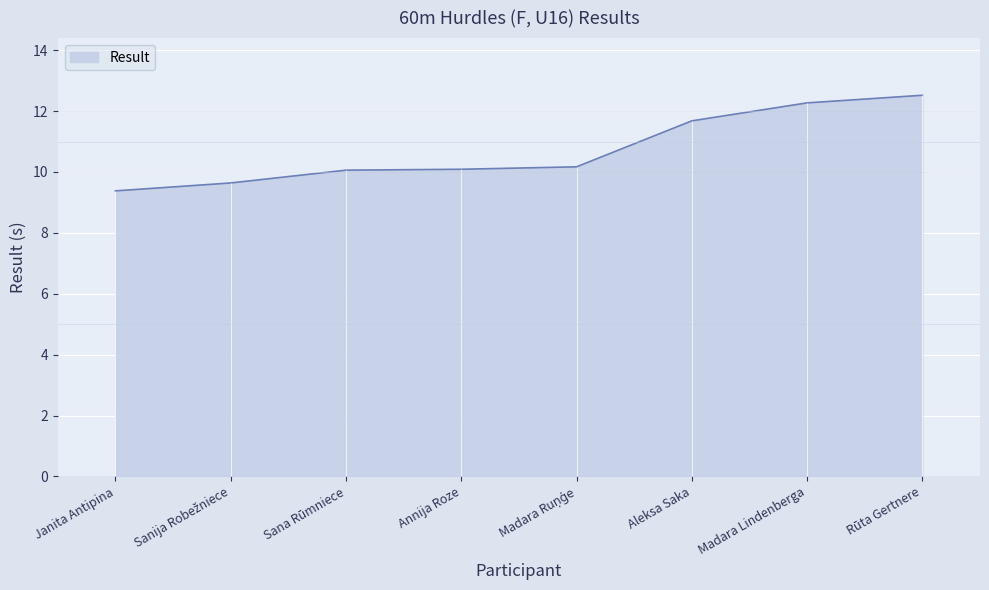

Where does the data first go above 10?

Sana Rūmniece